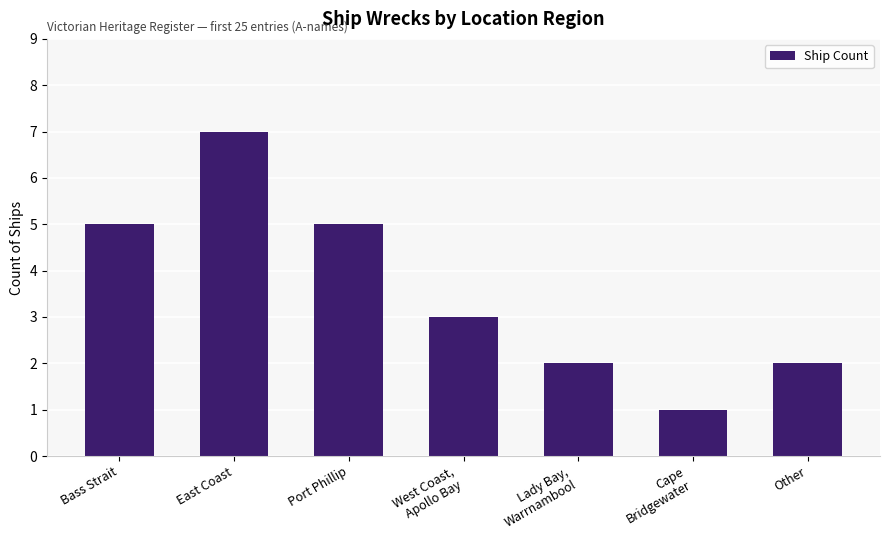

What is the label of the 7th bar from the right?

Bass Strait